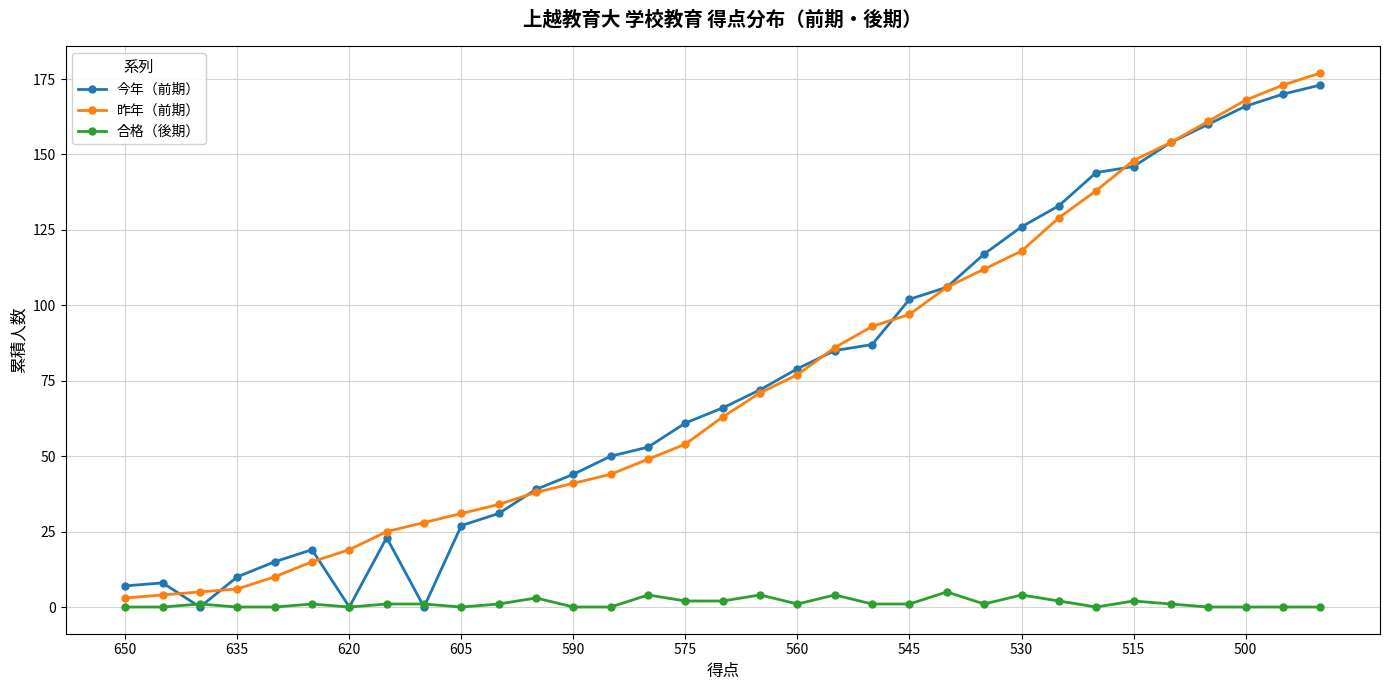

How many series are shown in this chart?

3